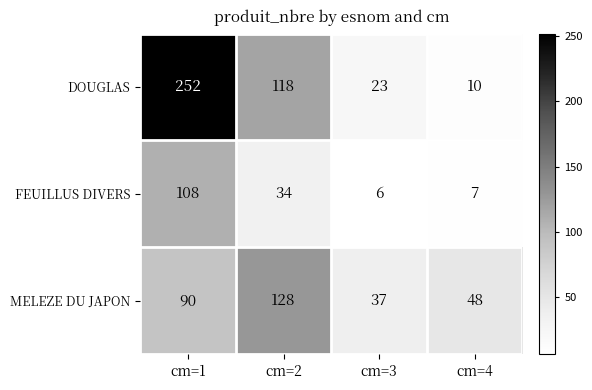

What is the difference between the highest and lowest values at cm=3?

31